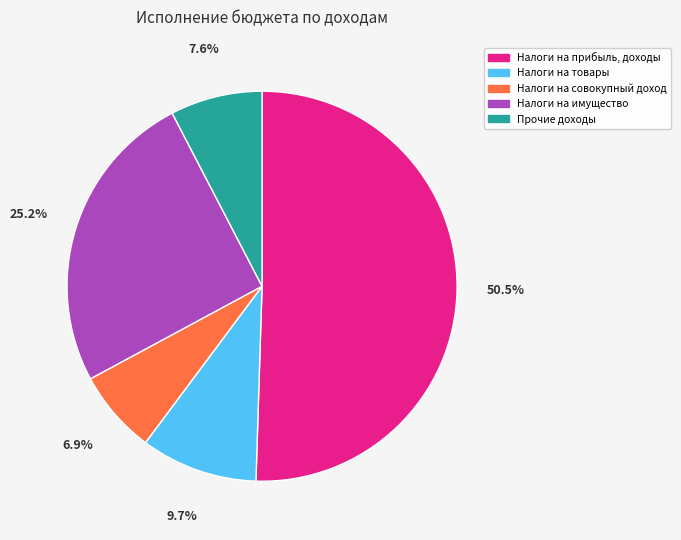

The Налоги на товары slice represents 21% of the pie. True or false?

False